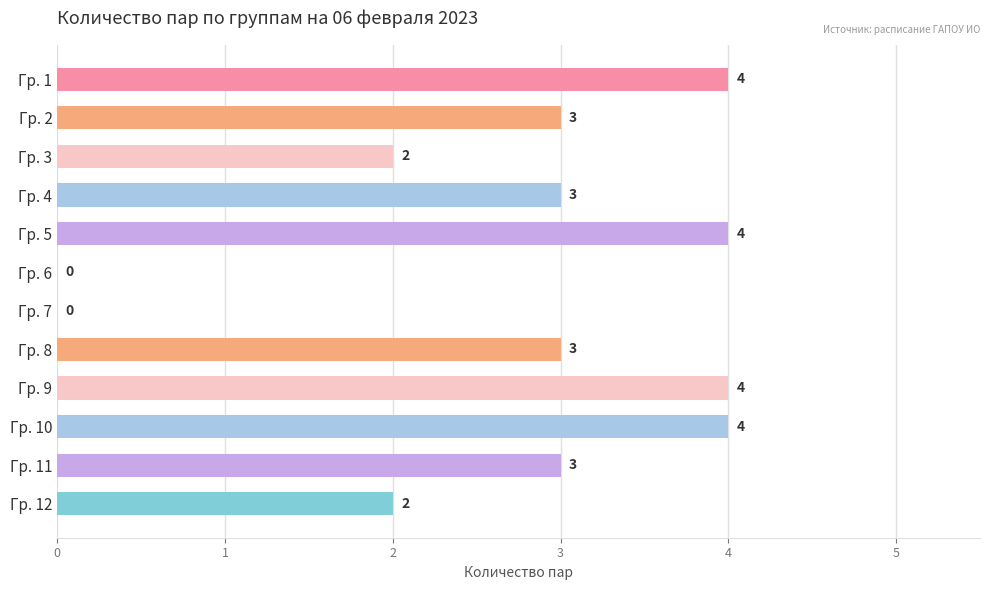

Read the value at Гр. 2.

3